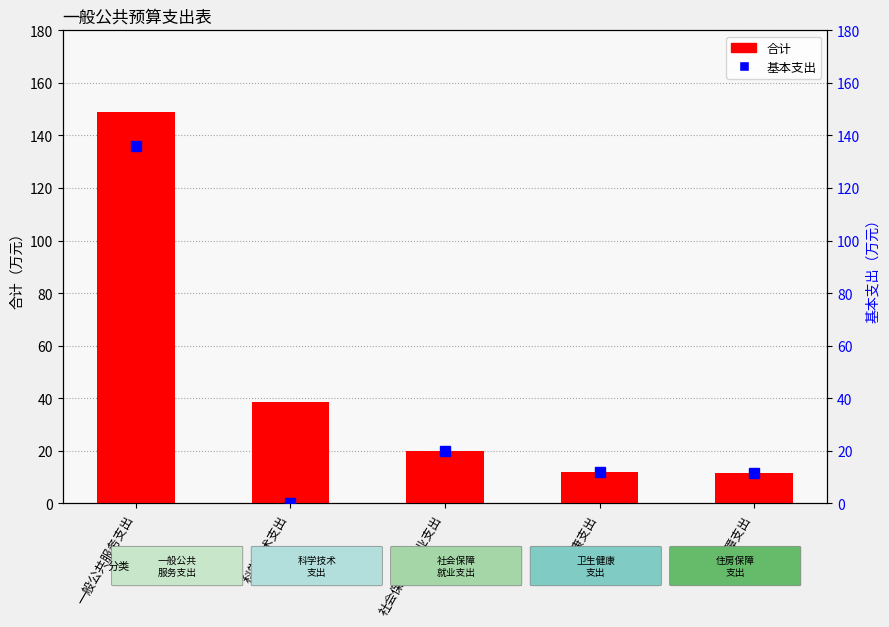

At 住房保障支出, list the series in order from largest to smallest.

合计, 基本支出